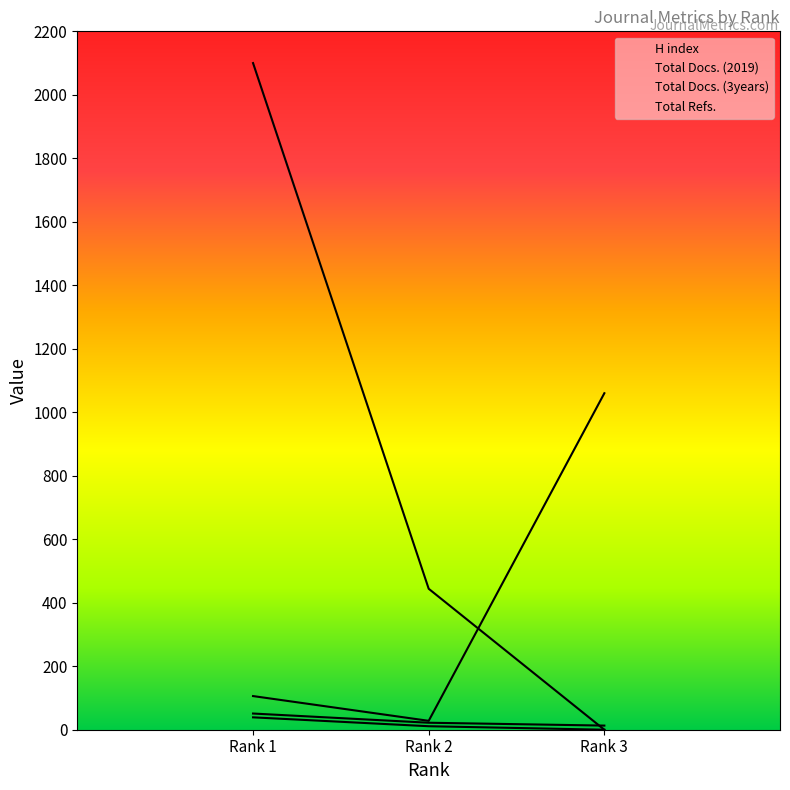

What are all the series names shown in the legend?

H index, Total Docs. (2019), Total Docs. (3years), Total Refs.